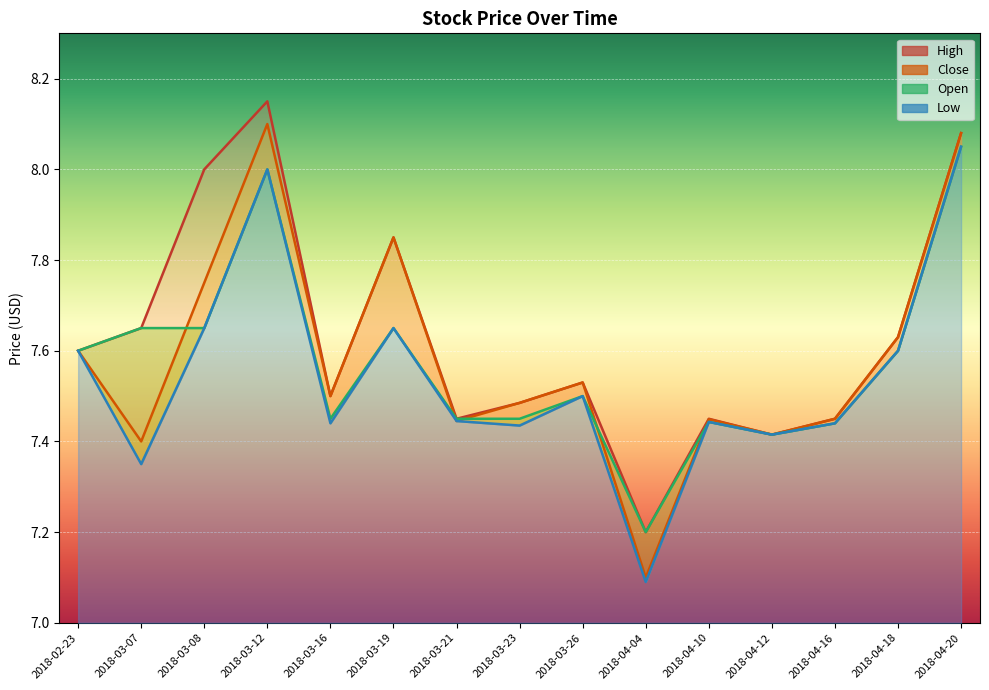

True or false: High and Close cross at least once.

False